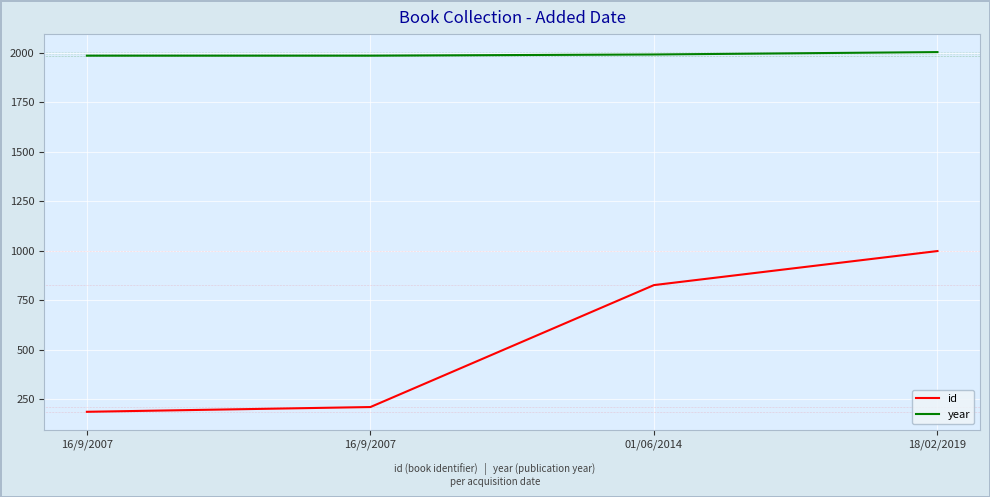

Count the number of categories in the chart.

4